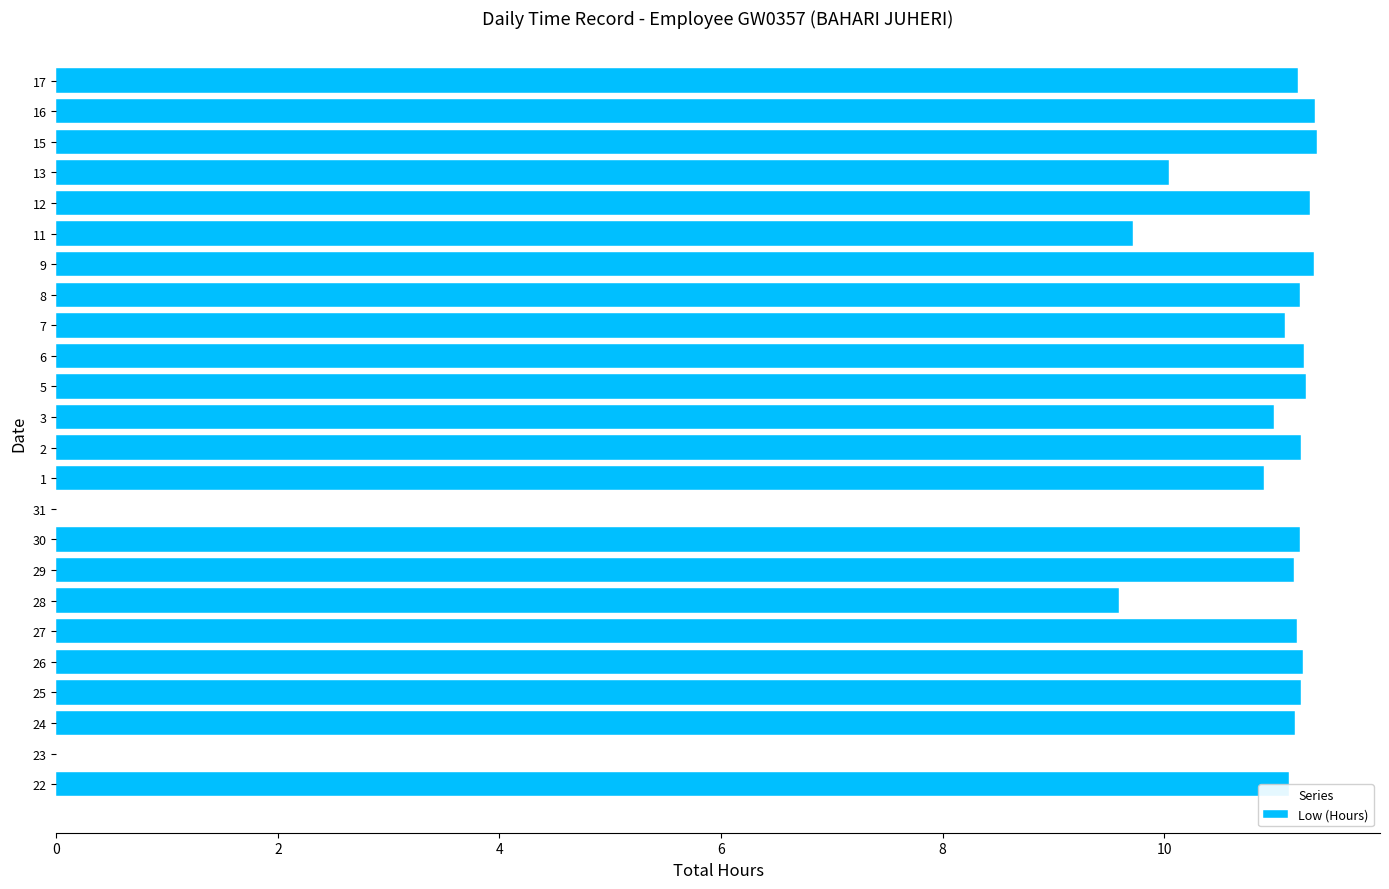

What is the maximum value shown in the chart?

11.4